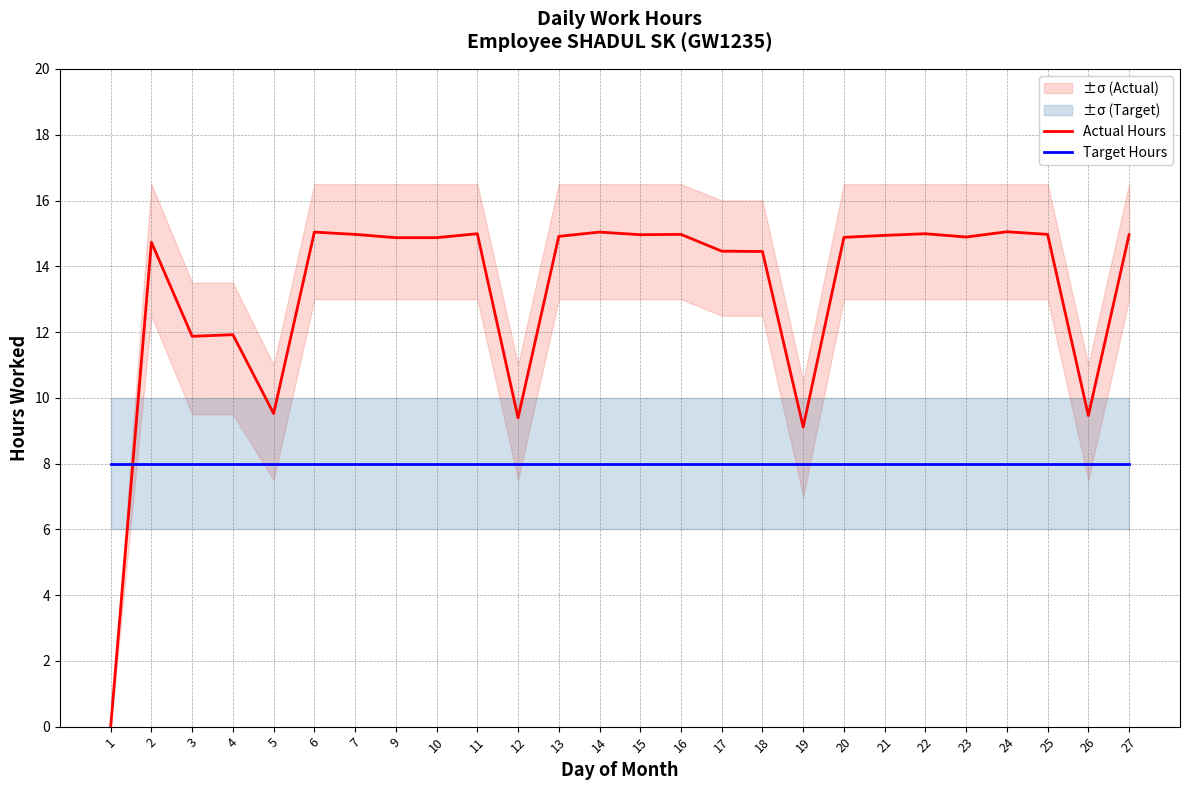

Is the value of Actual Hours at 4 greater than the value of Target Hours at 12?

Yes